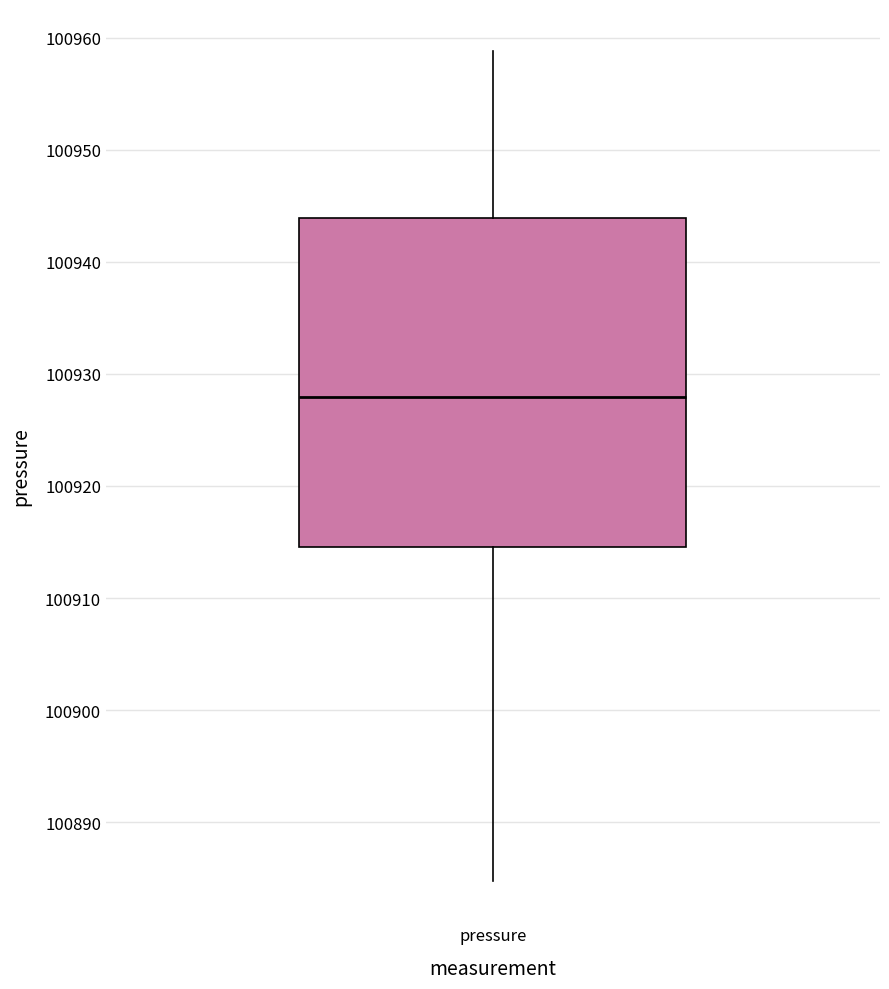

Transcribe this box plot: give where the median line is, the range the box spans, and where the two whiskers end, as read against the y-axis. The values are not printed on the chart, so give them approximately, as read against the axis.

median 100928, box 100915 to 100944, whiskers 100885 to 100959